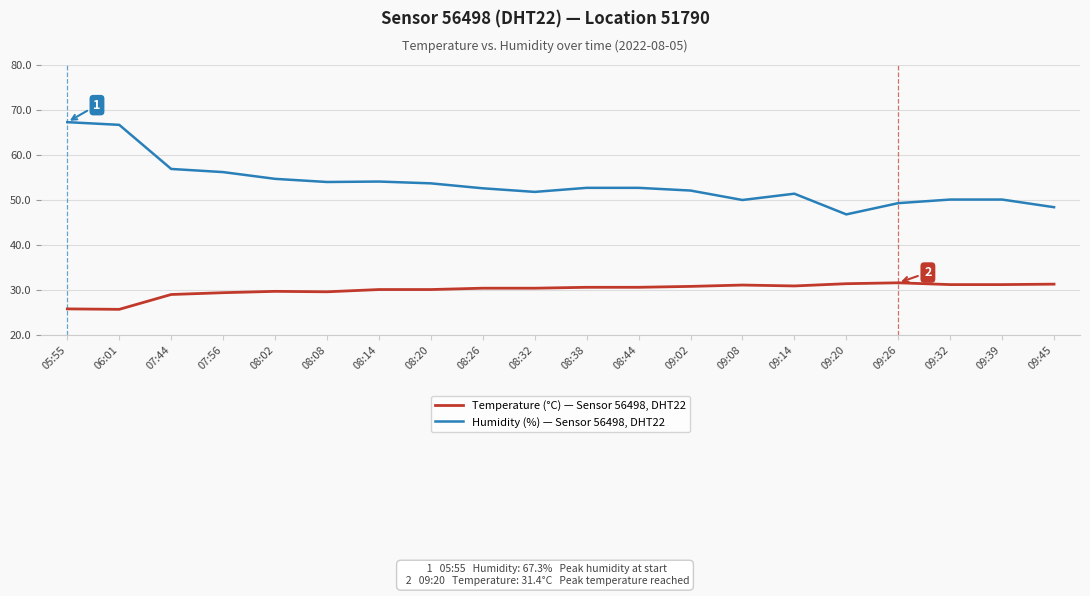

True or false: Humidity (%) — Sensor 56498, DHT22 has a value of 79.0 at 09:45.

False